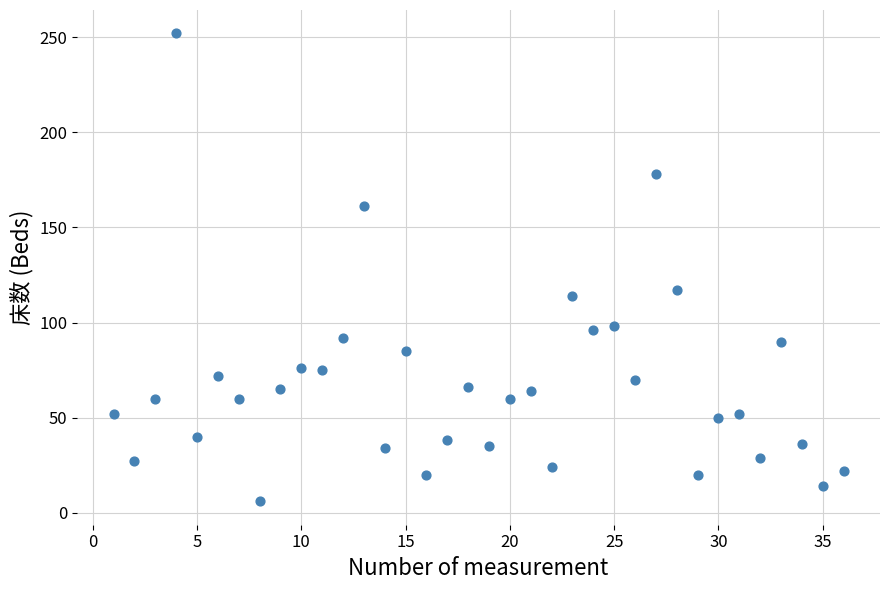

What Y value in the scatter plot is closest to 129?

117